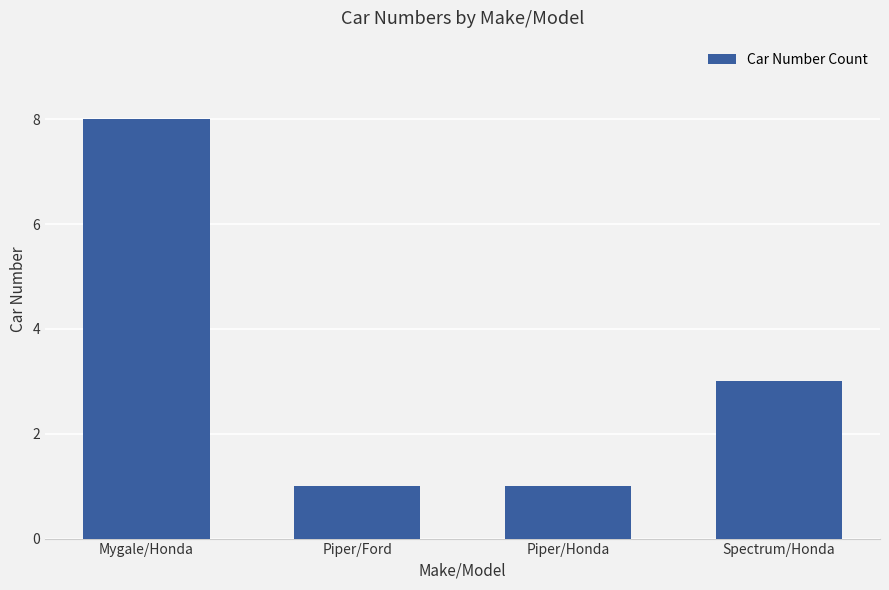

What is the smallest value displayed?

1